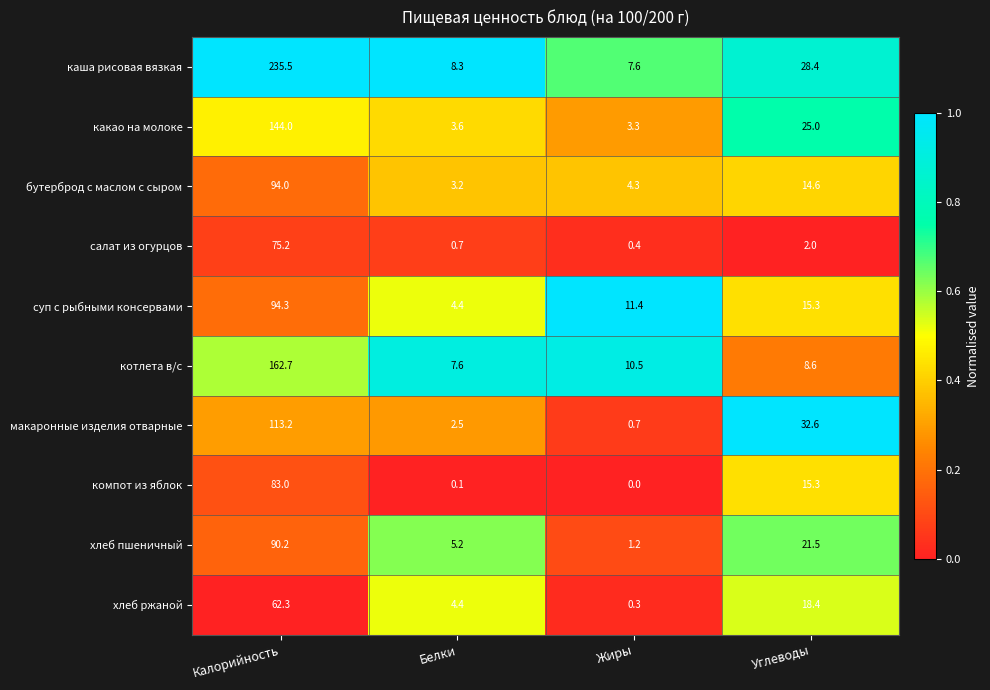

Which series has the largest range (max minus min)?

каша рисовая вязкая